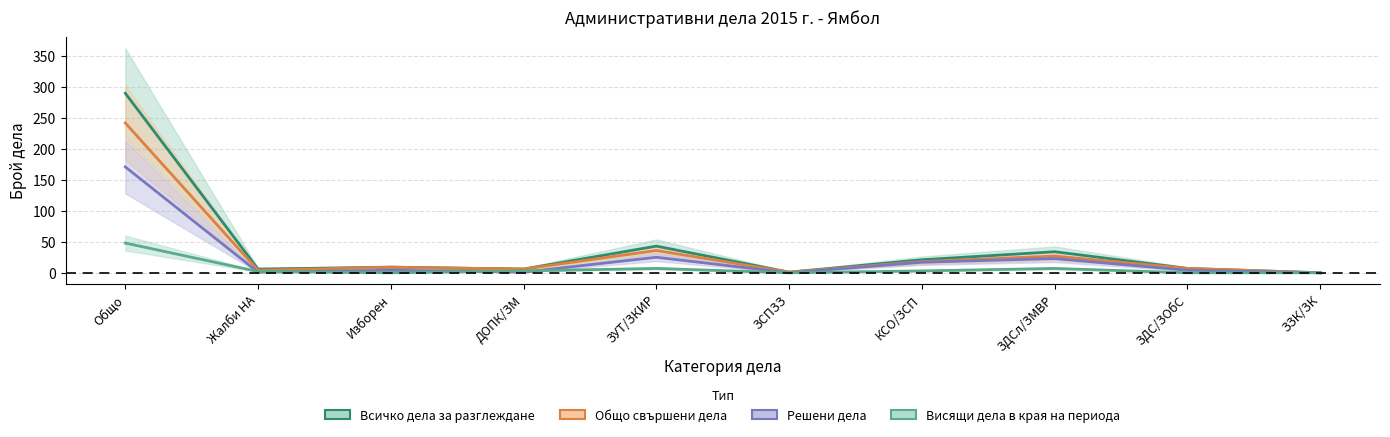

Count the number of data series in this chart.

4